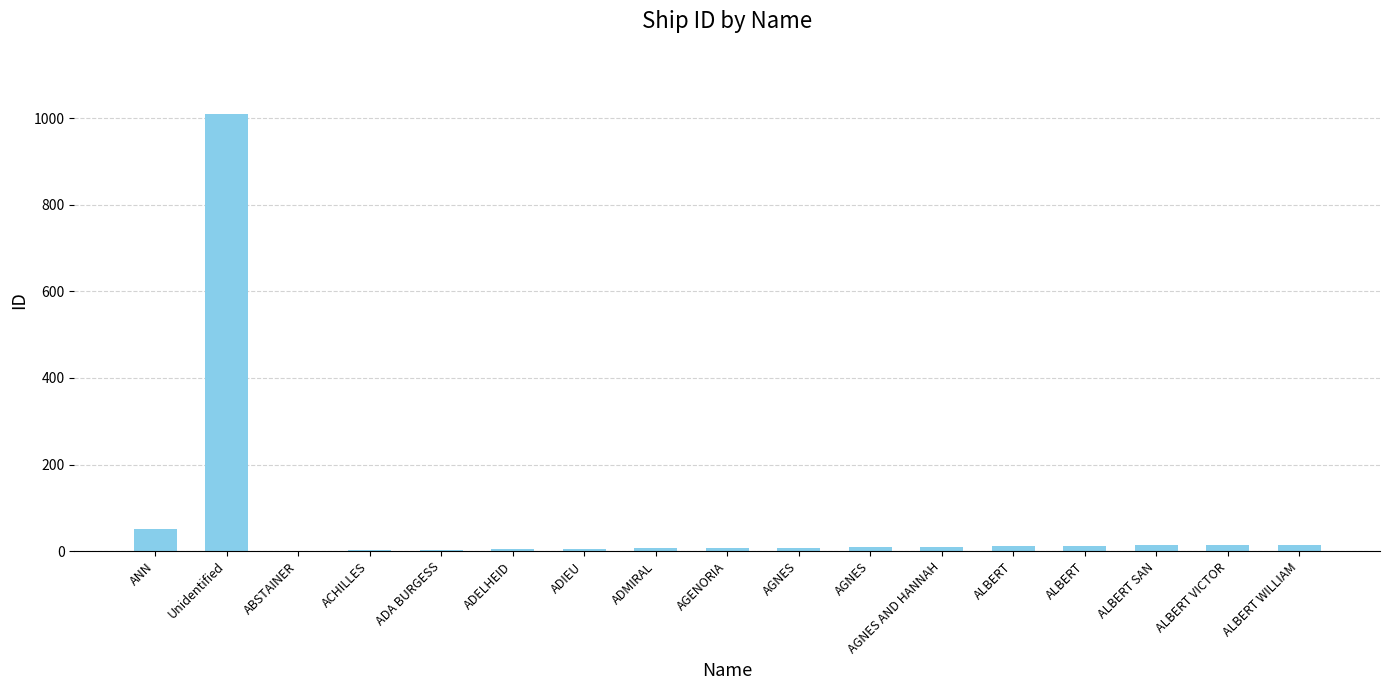

What is the smallest value displayed?

1